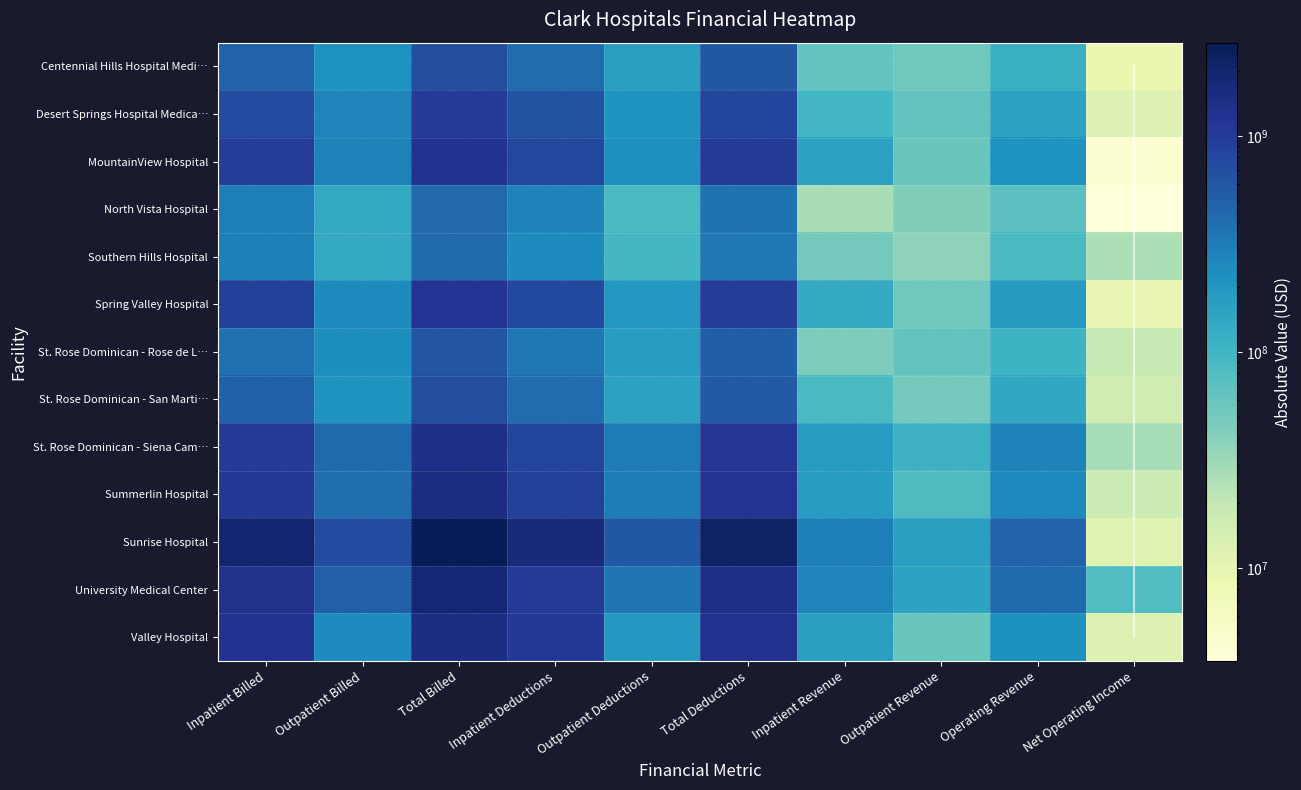

Is the value of St. Rose Dominican - San Martin at Outpatient Deductions greater than the value of Spring Valley Hospital at Inpatient Deductions?

No